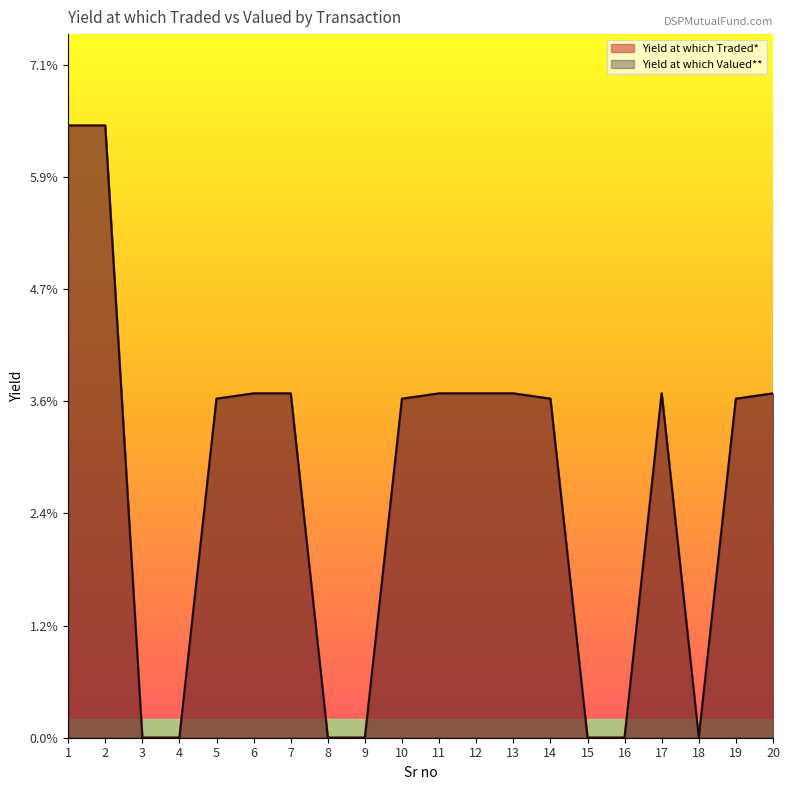

True or false: Yield at which Valued** has a value of 0.0 at 20.

True